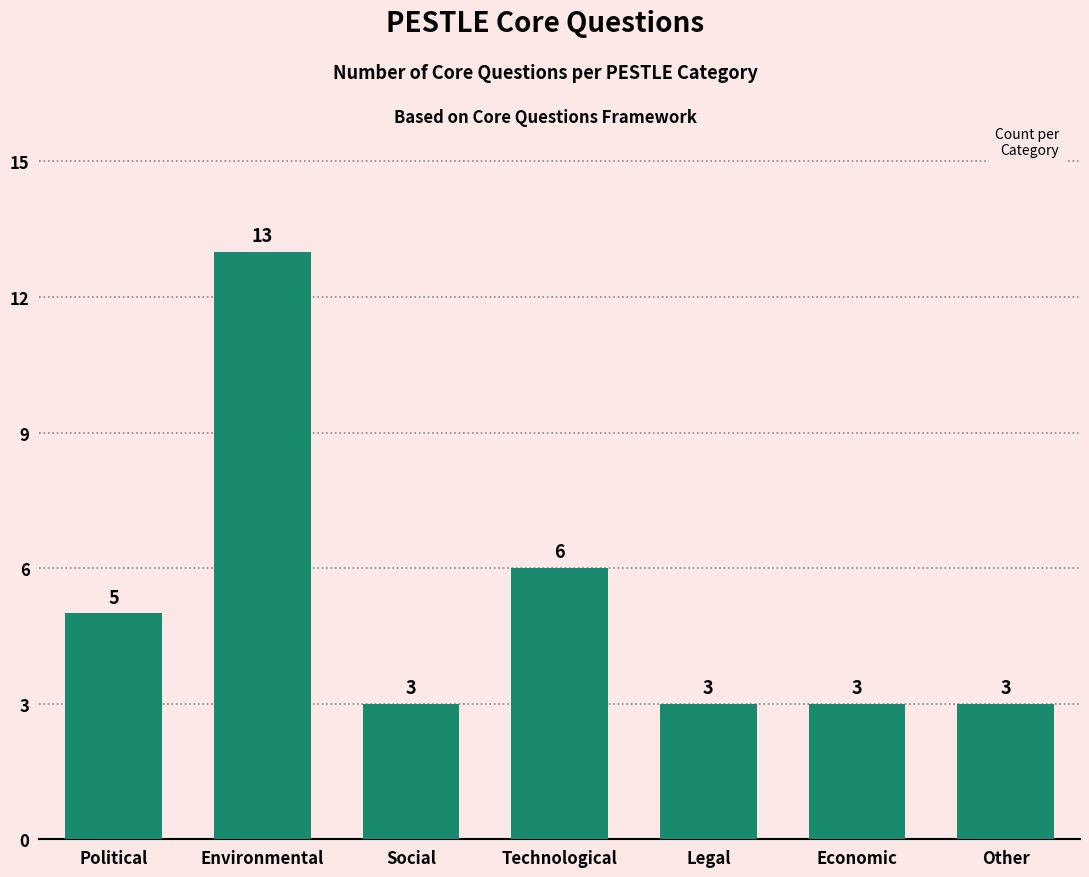

Count the number of categories in the chart.

7